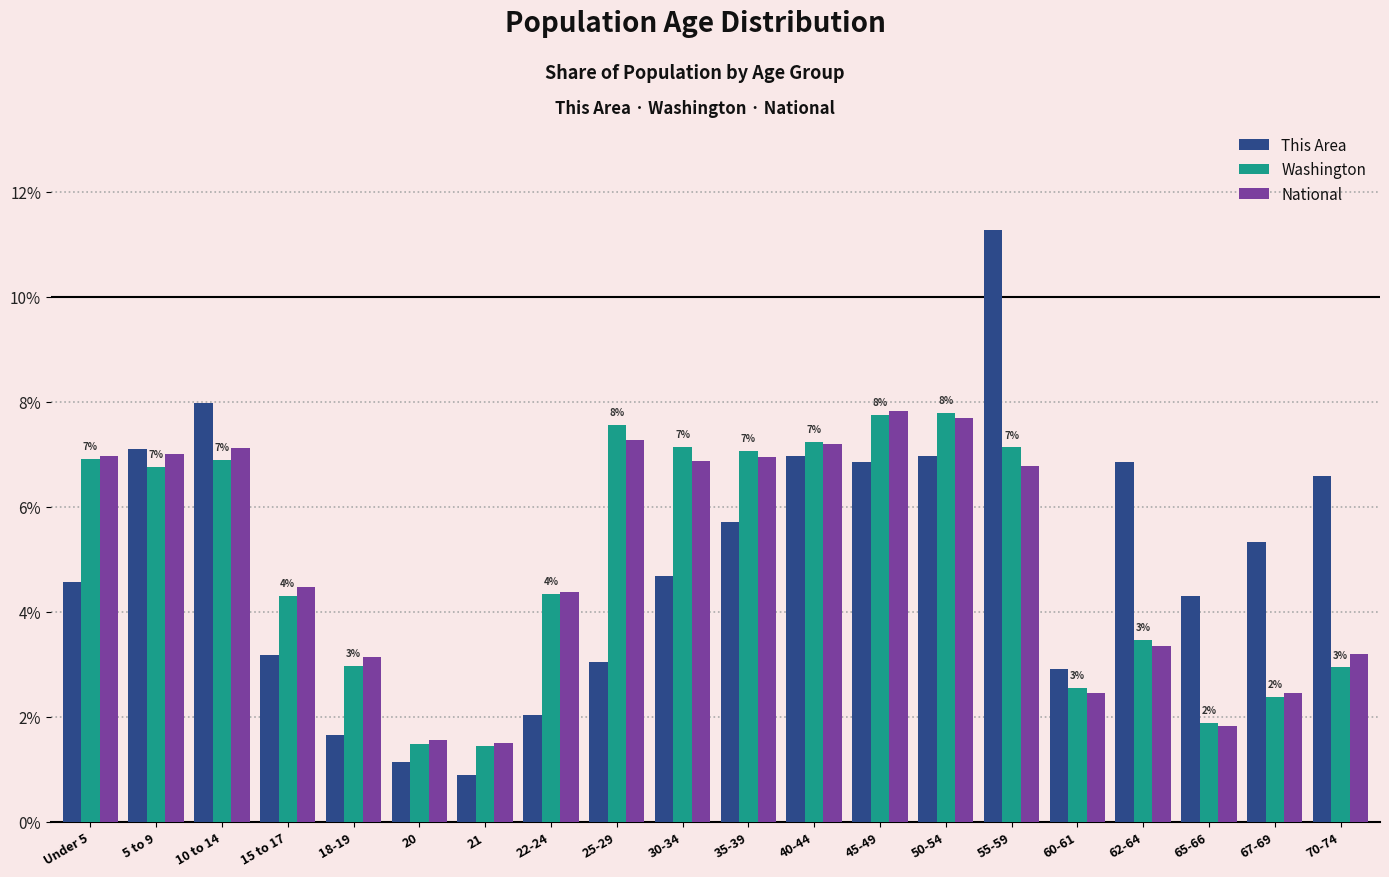

What is the spread (max minus min) of values at 65-66?

2.5